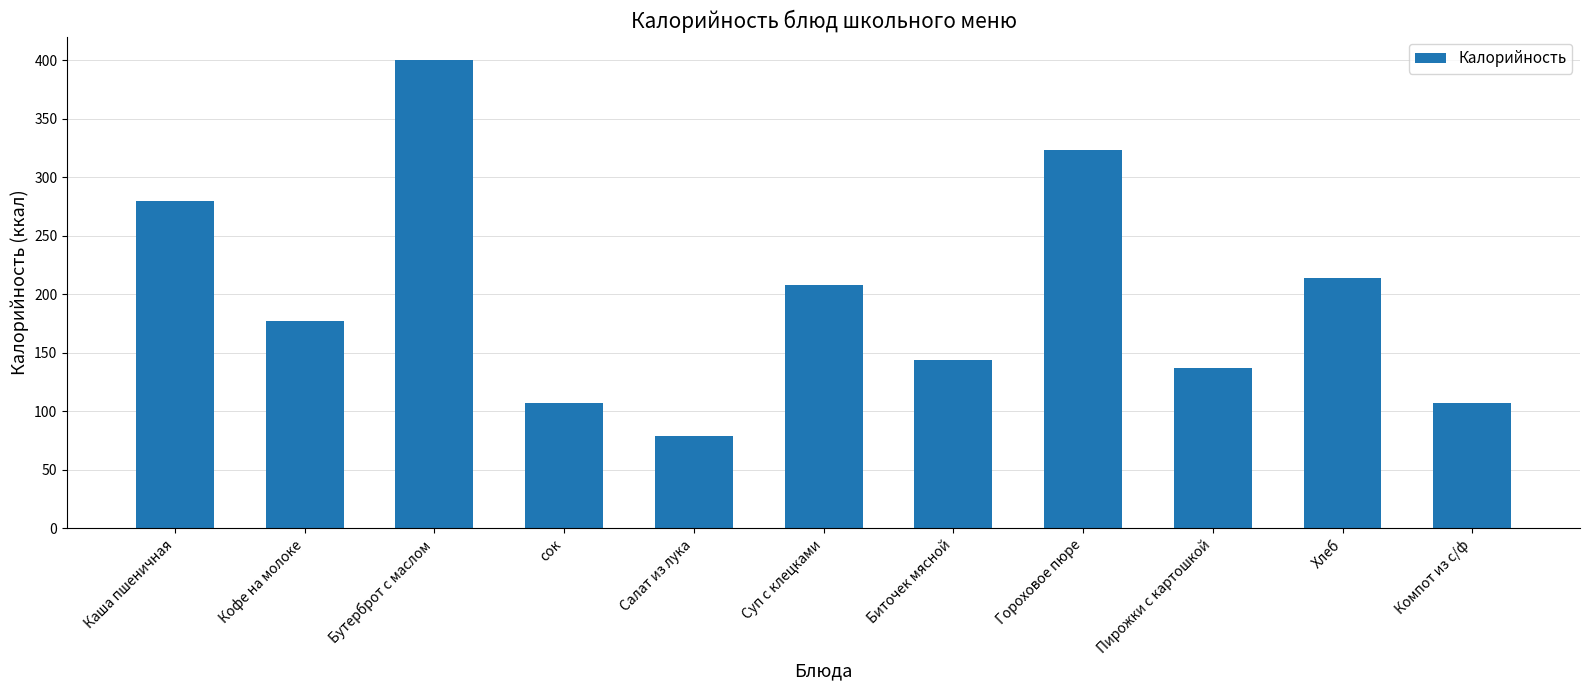

What is the value of the 2nd bar from the left?

177.0